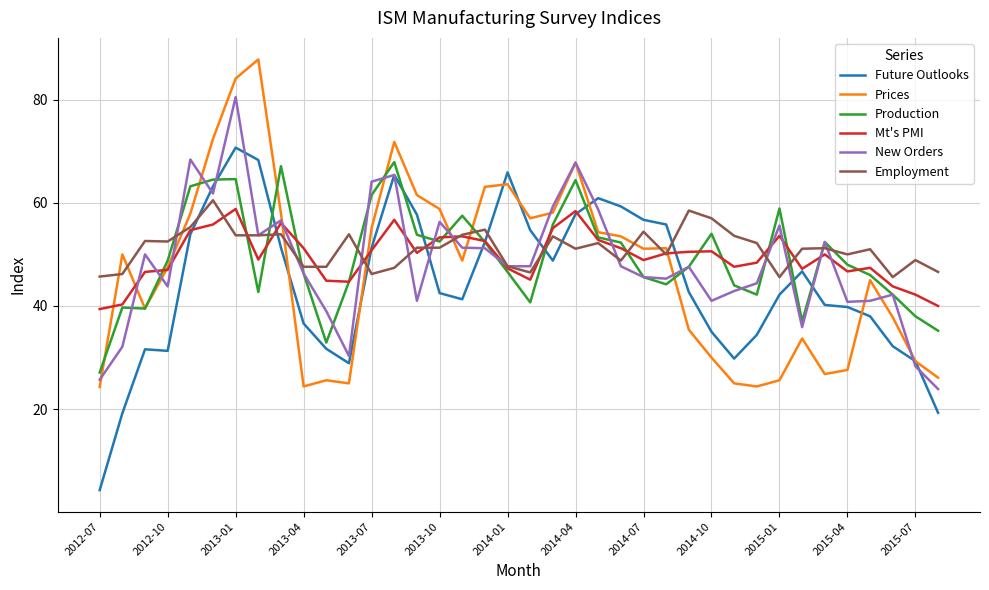

What is the maximum value for New Orders?

80.5